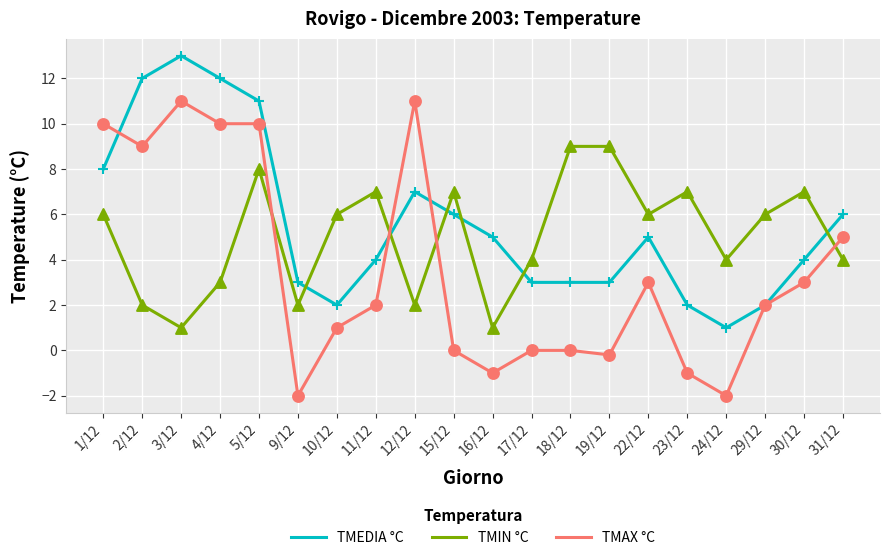

Which series has the largest range (max minus min)?

TMAX °C